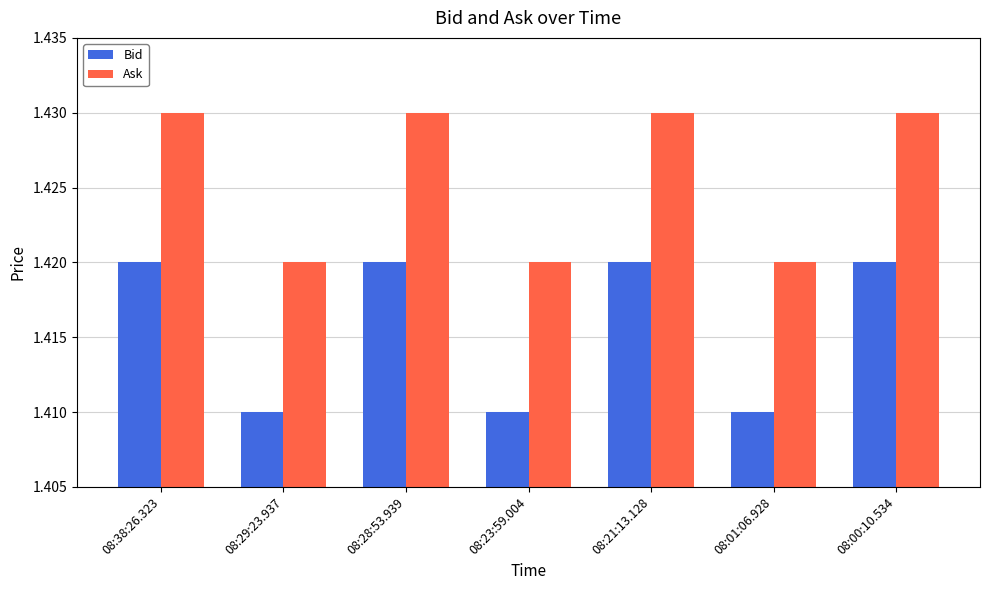

What is the sum of the Bid values at 08:23:59.004 and 08:21:13.128?

2.8